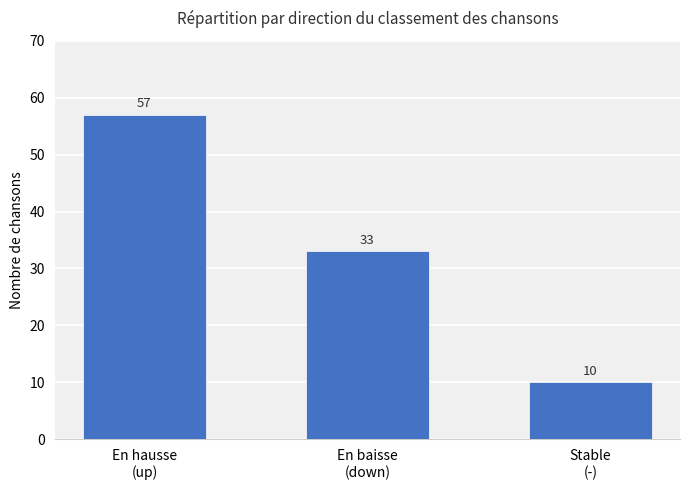

Are the bars grouped side by side (vs. stacked)?

No